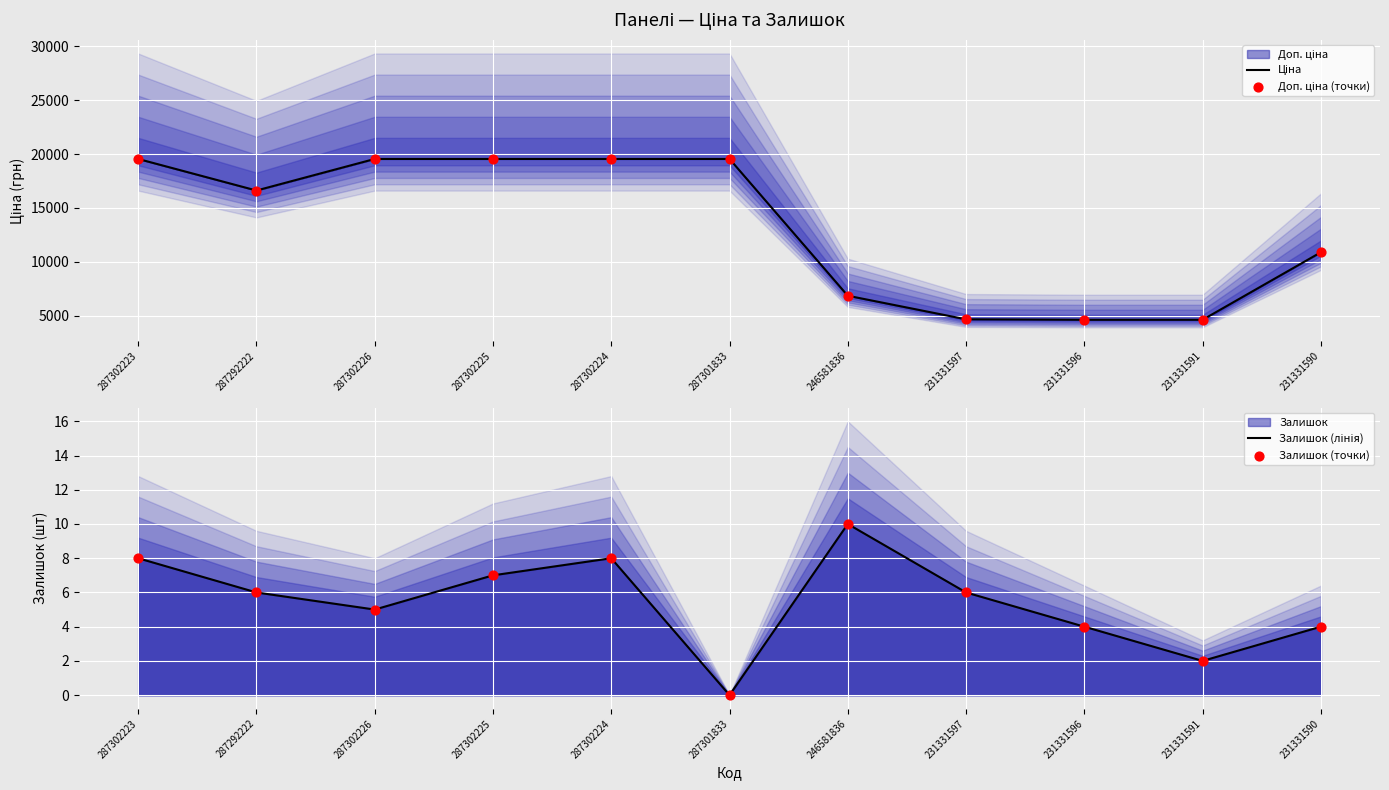

Which series has the largest total across all categories?

Ціна